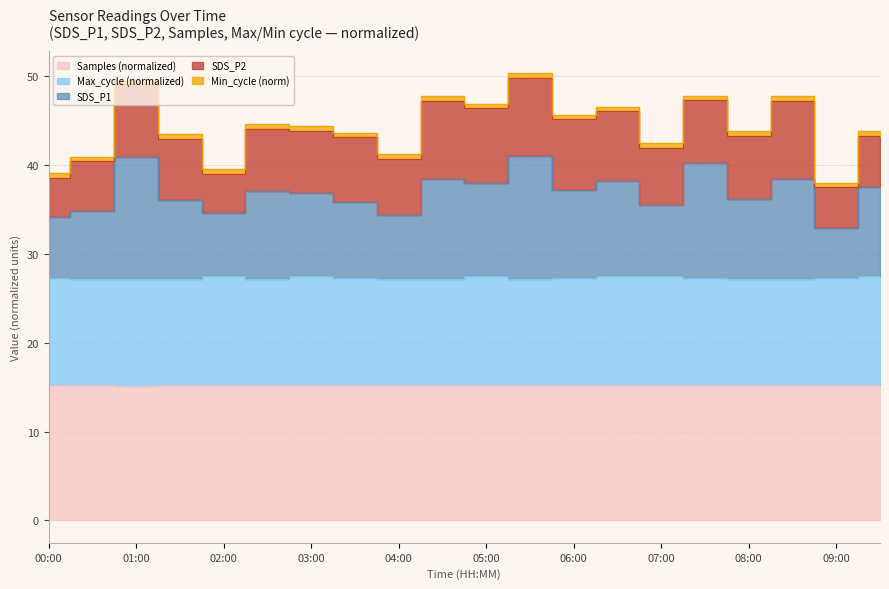

How many categories are shown in the chart?

20